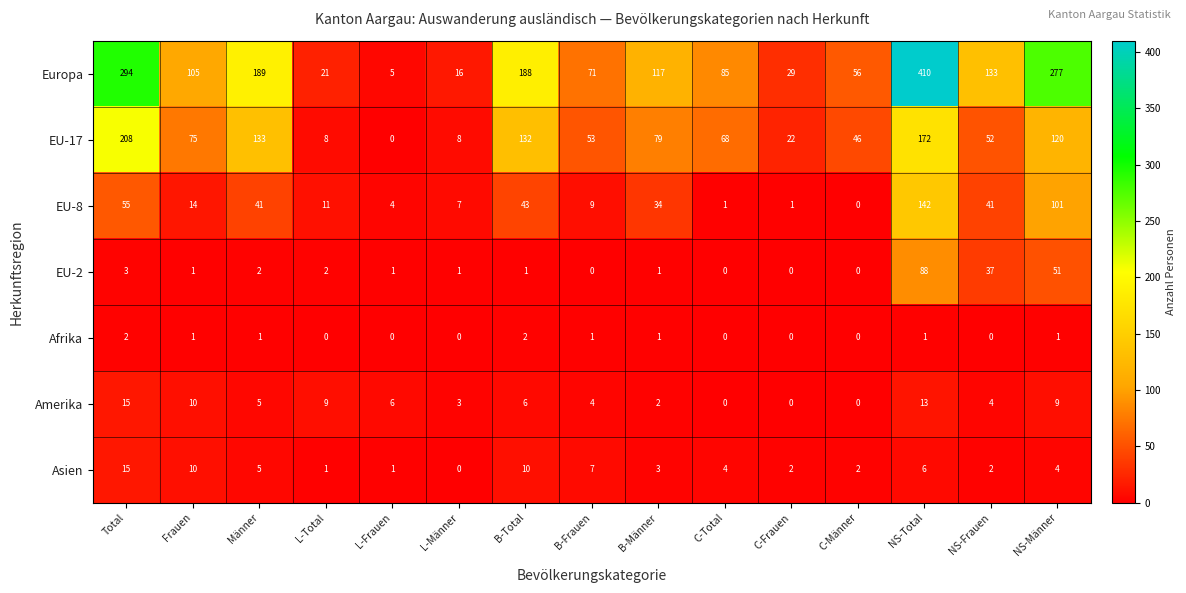

Is the value of Afrika at B-Total greater than the value of Amerika at C-Frauen?

Yes